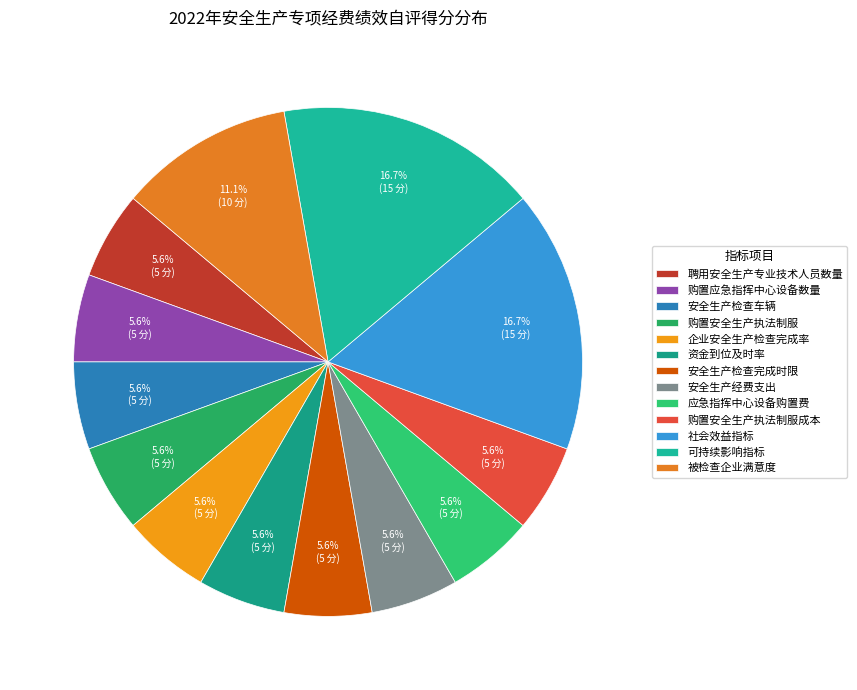

What is the ratio of the value at 应急指挥中心设备购置费 to the value at 企业安全生产检查完成率?

1.0